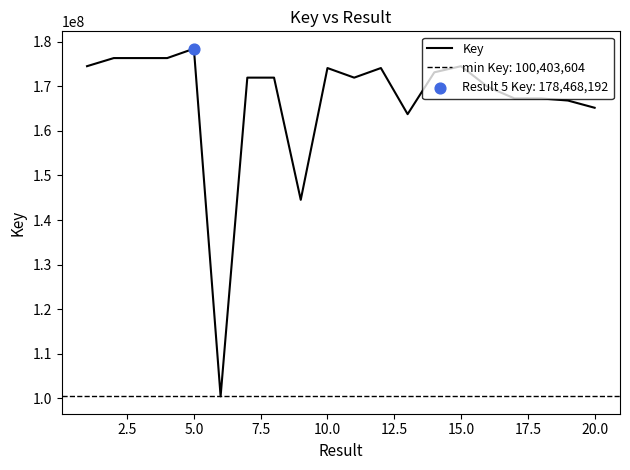

The value of Key at 5.0 is 114781914. True or false?

False